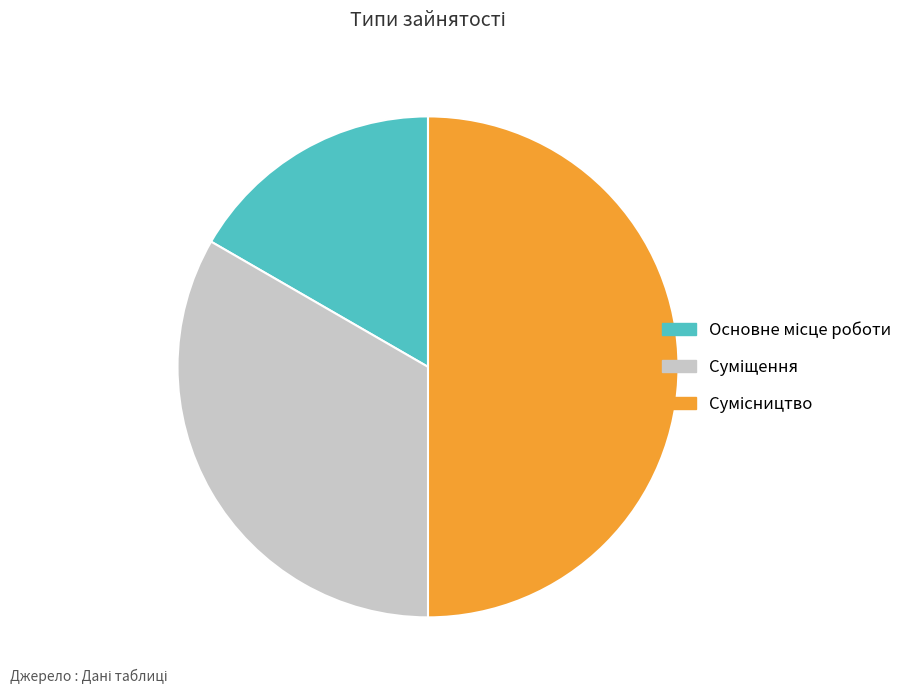

To the nearest percent, what portion does Суміщення represent?

33%